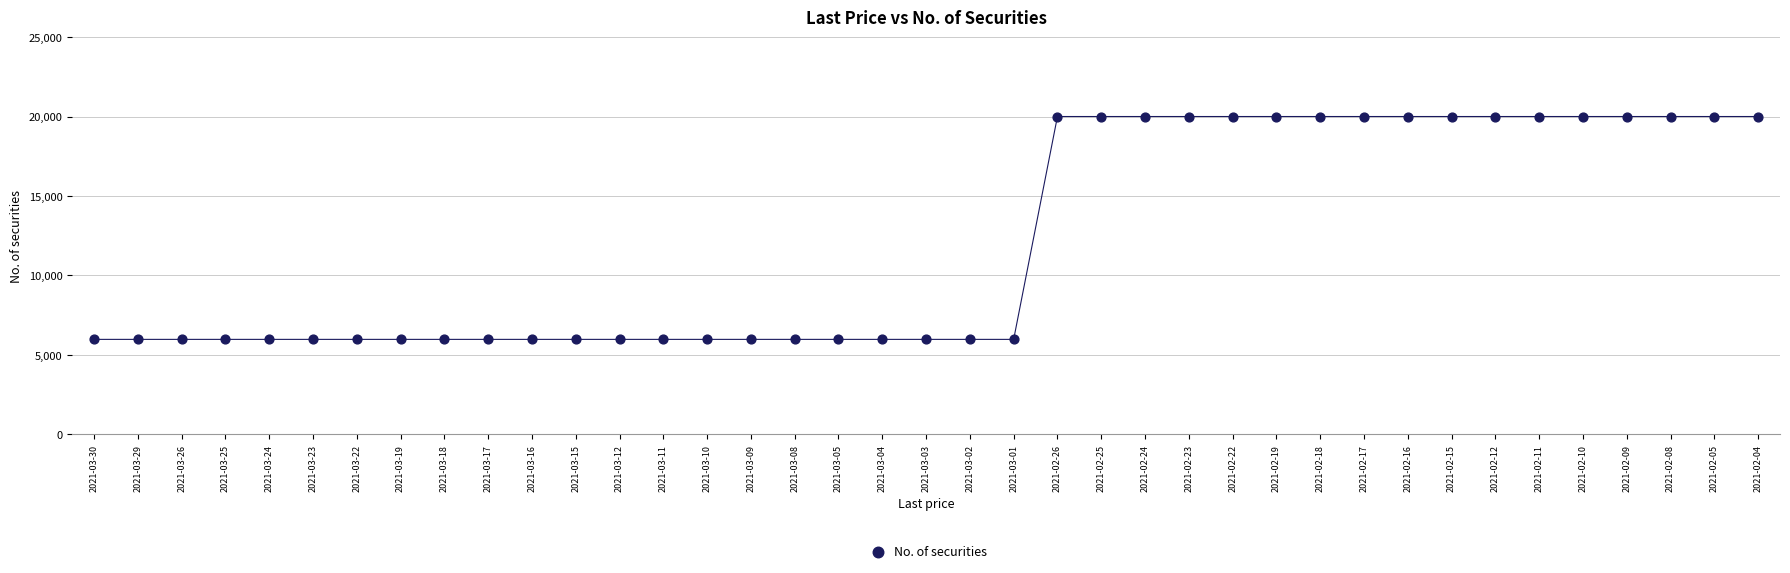

What is the range of Y values (max minus min)?

14021